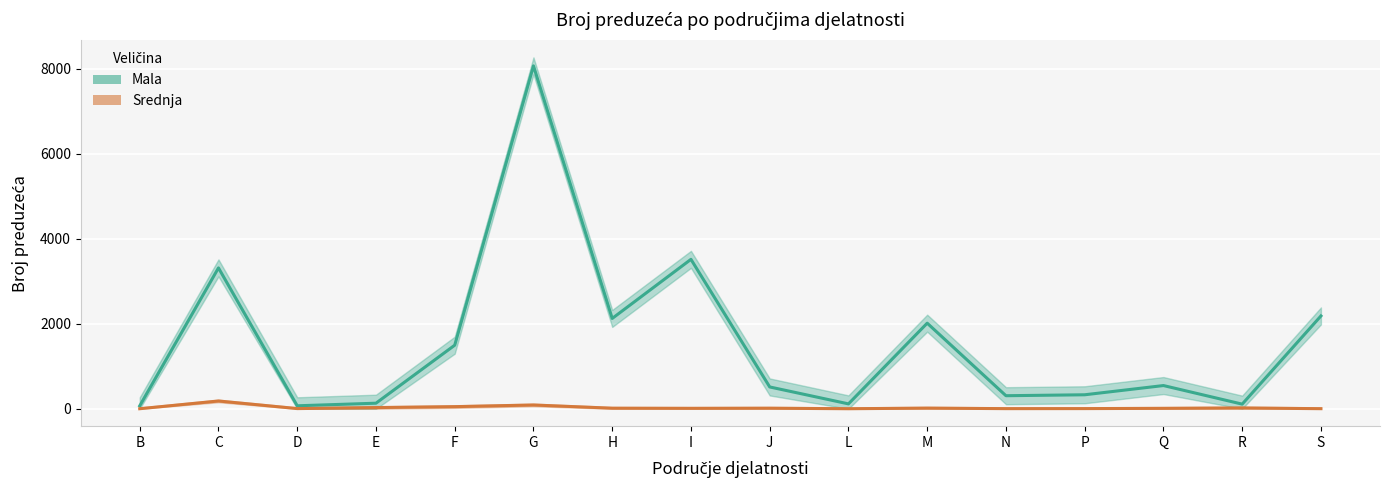

At which category does the chart reach its peak across all series?

G